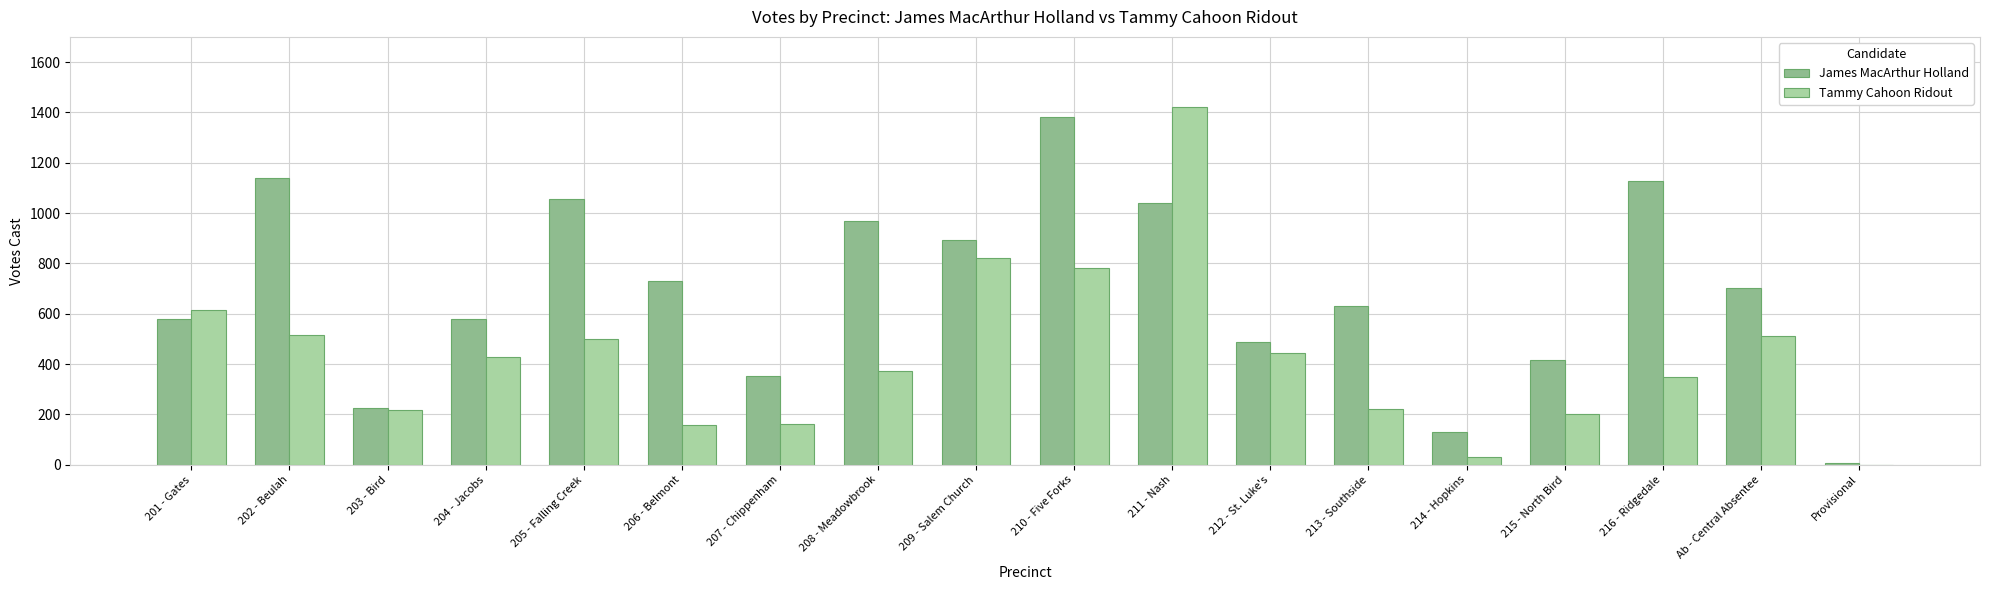

Is the value of Tammy Cahoon Ridout at 216 - Ridgedale greater than the value of James MacArthur Holland at 201 - Gates?

No